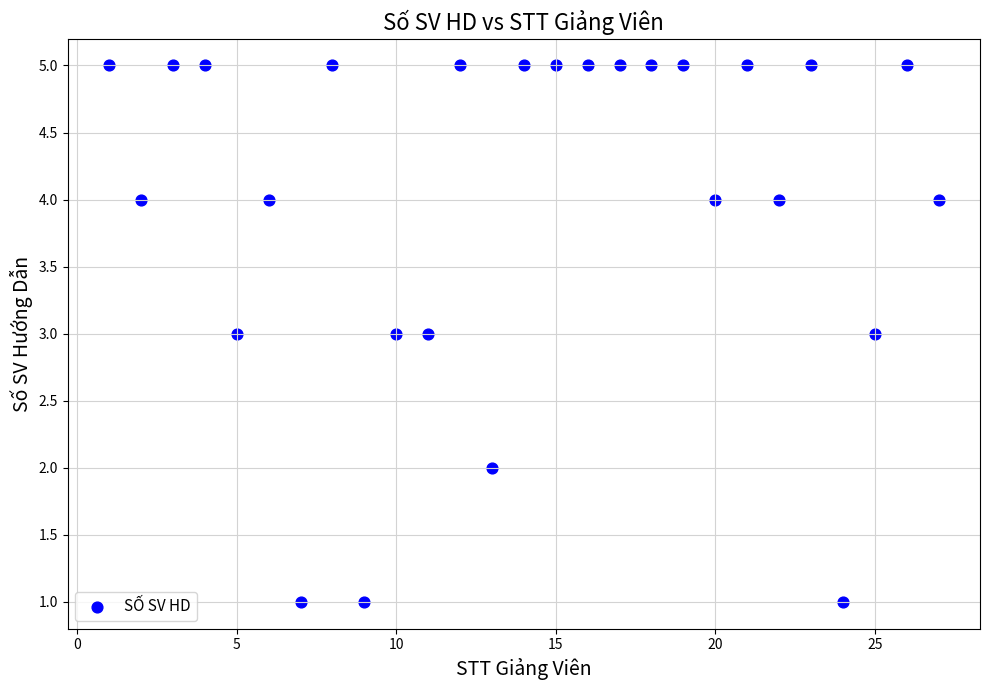

What is the range of Y values (max minus min)?

4